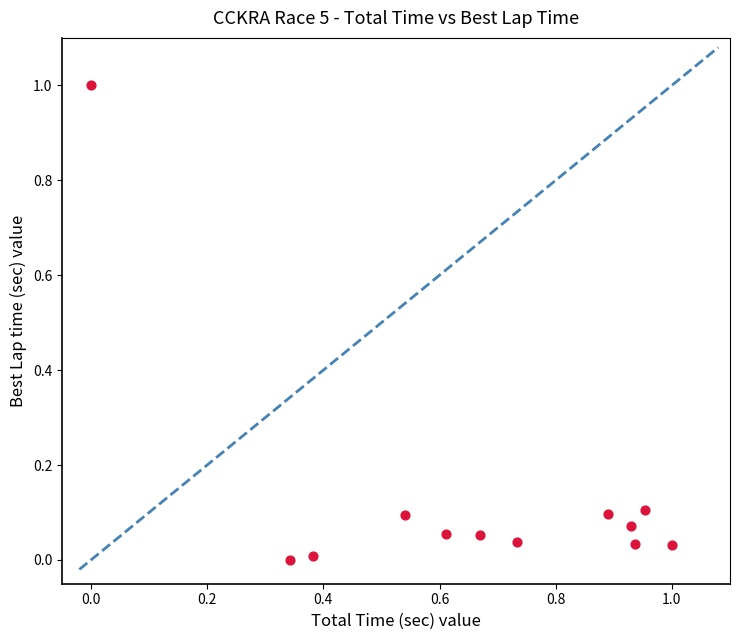

What is the range of X values (max minus min)?

1.0